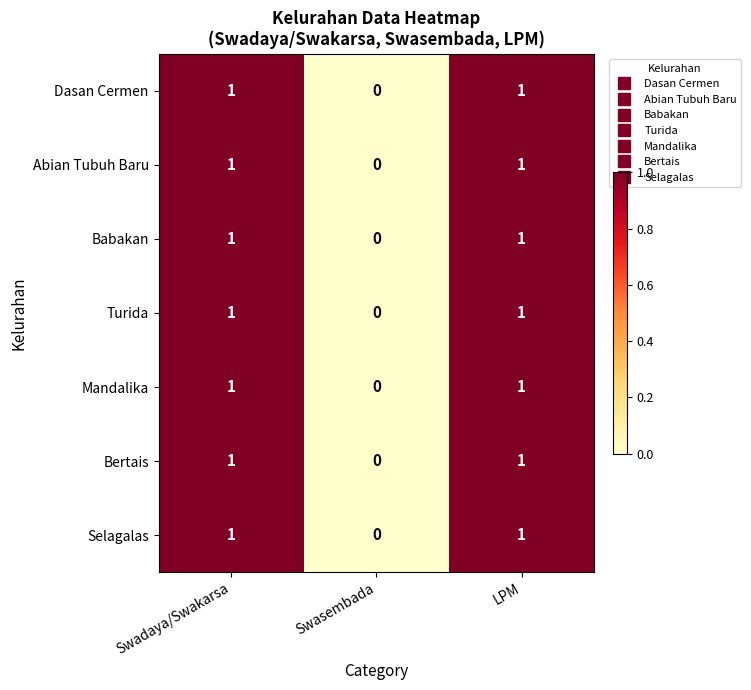

Count the Turida values in the range 0 to 1.

3